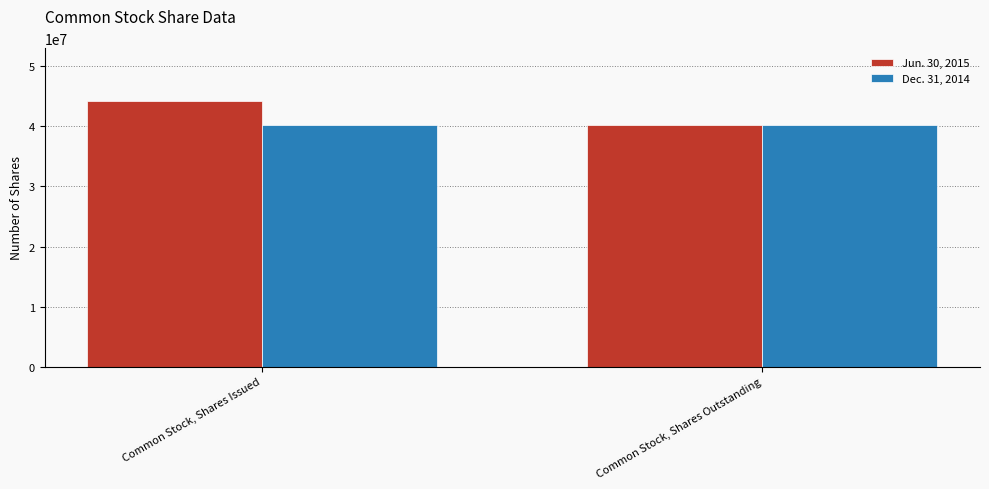

Reading left to right, what are all the values shown in this chart?

Jun. 30, 2015: 44167549	40167549
Dec. 31, 2014: 40167549	40167549